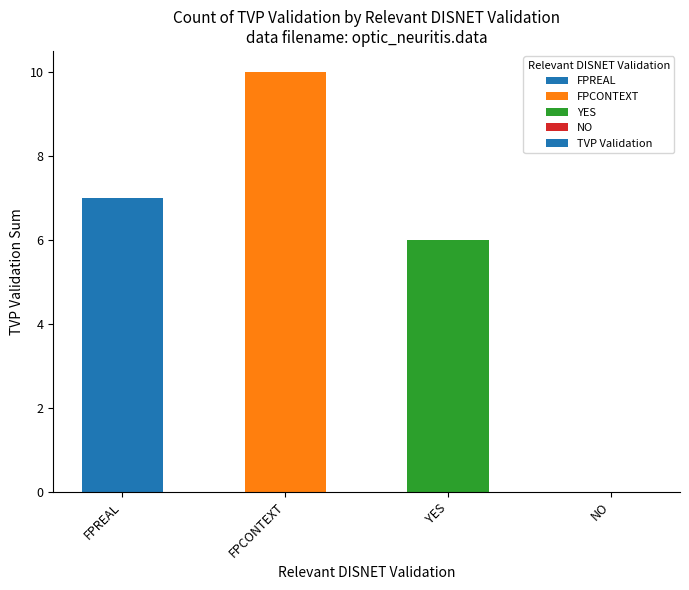

Are the bars horizontal?

No